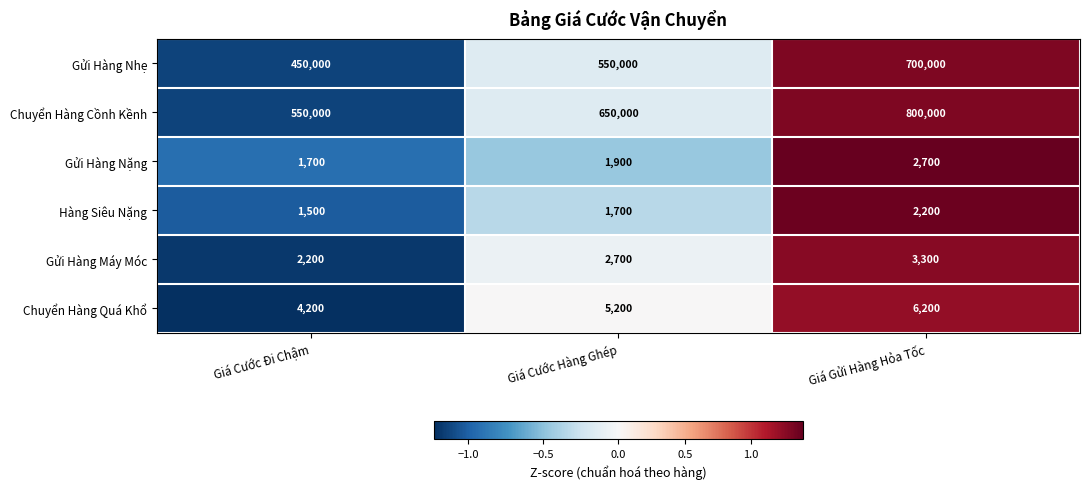

How many values in the Chuyển Hàng Quá Khổ series are below 5200?

1